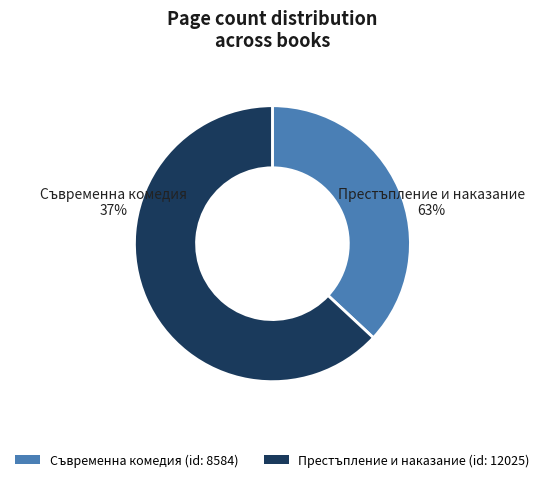

To the nearest percent, what is the difference between the largest and smallest slice percentages?

26%